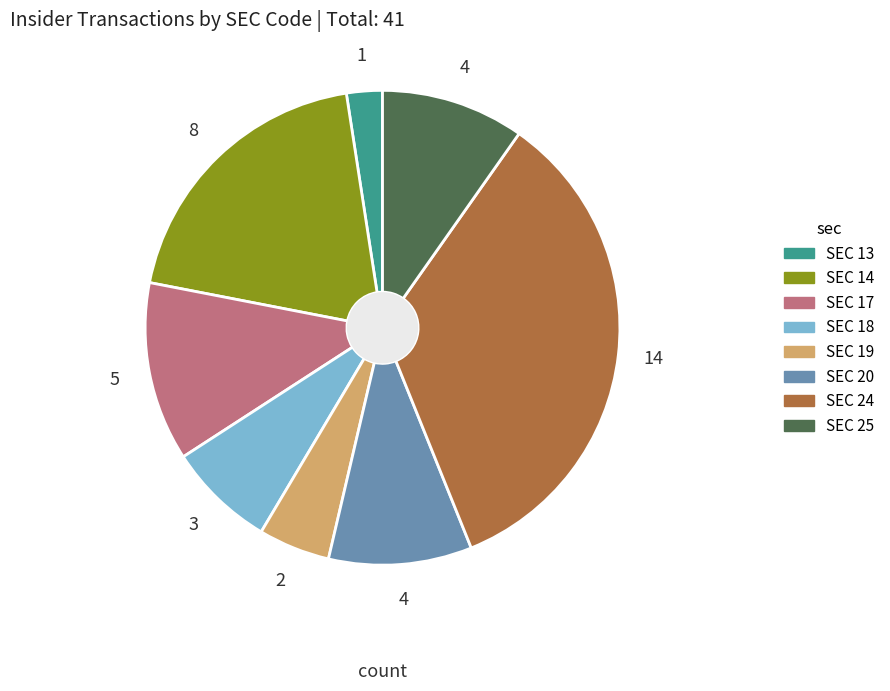

Does any single category account for the majority?

No